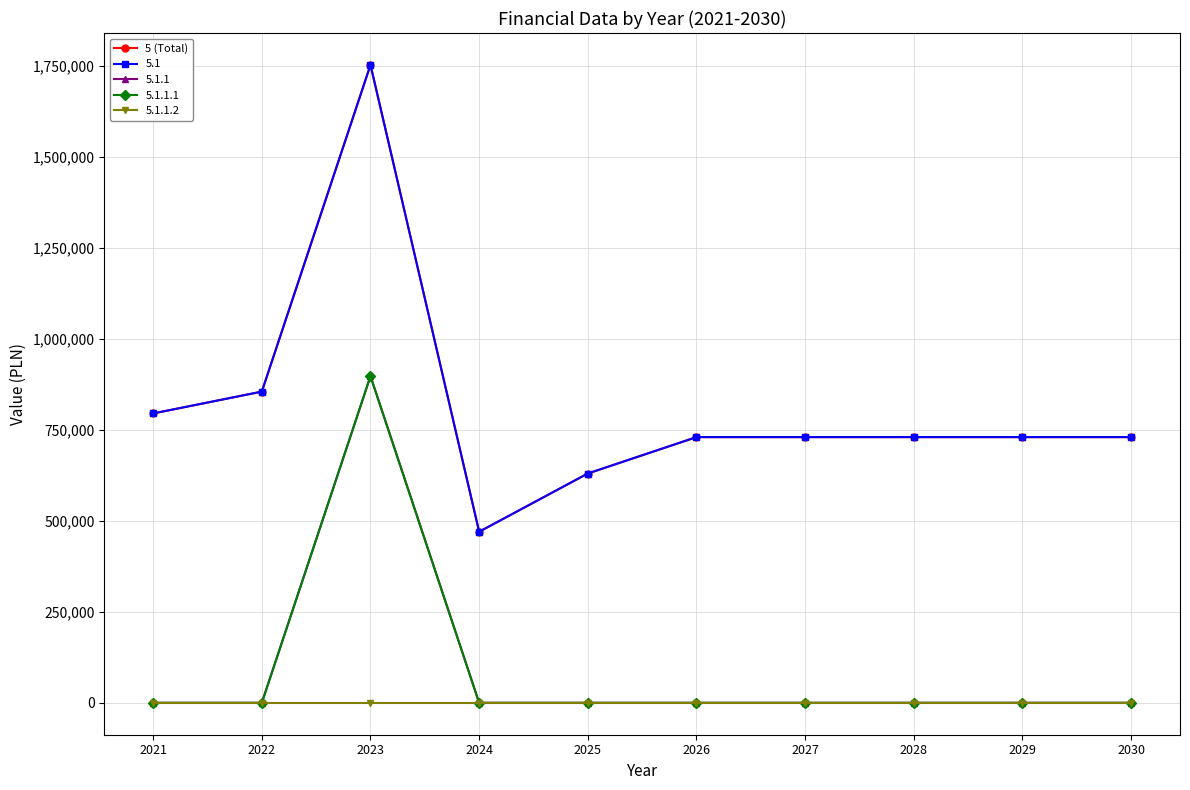

Reading left to right, what are all the values shown in this chart?

2021=795000	2022=855000	2023=1752523	2024=470000	2025=630000	2026=730000	2027=730000	2028=730000	2029=730000	2030=730000